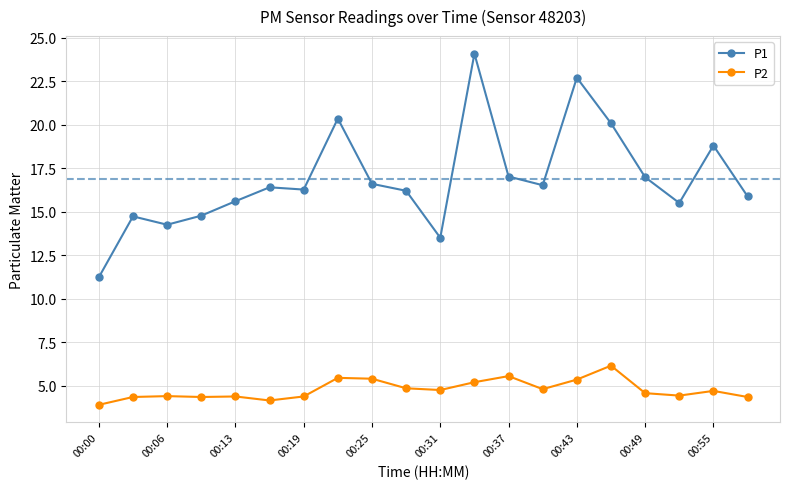

Does the chart display data point markers on the line(s)?

Yes